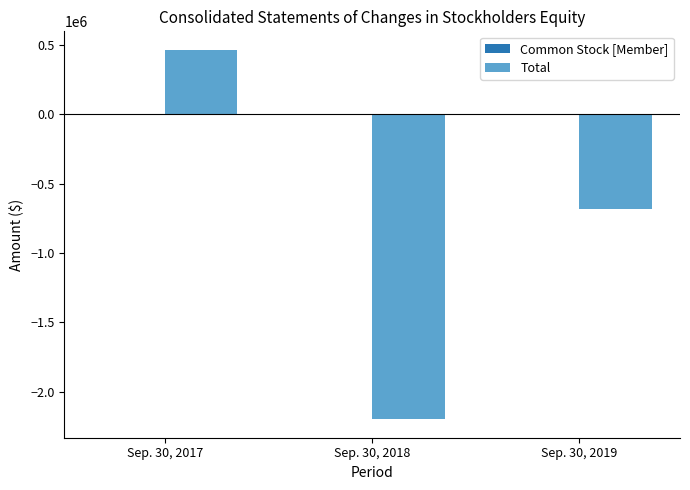

At which label is Total closest to -866474?

Sep. 30, 2019